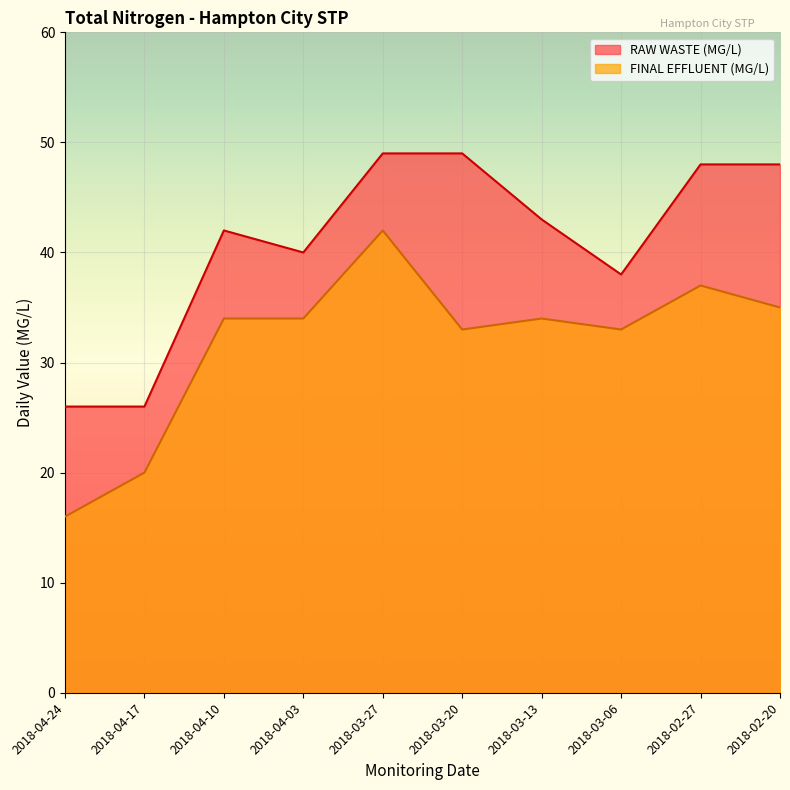

What is the value of the FINAL EFFLUENT (MG/L) point at the 7th from the left?

34